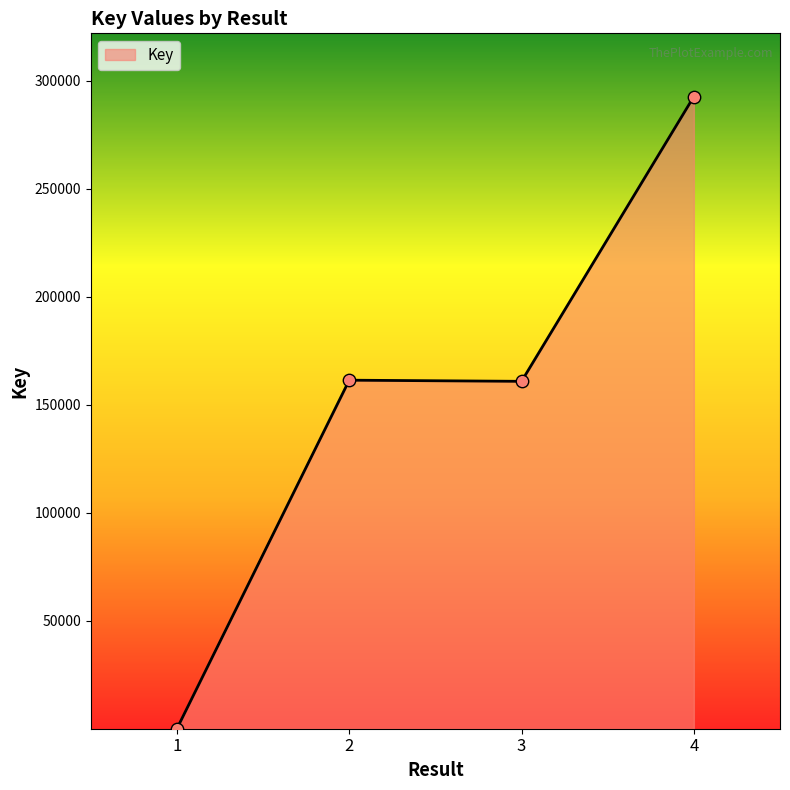

What is the change in value from 1 to 4?

+292500